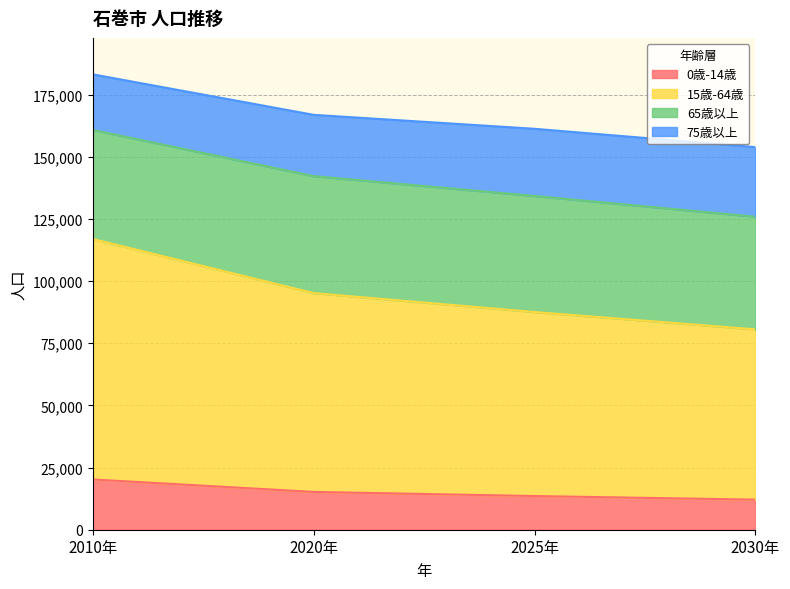

What is the highest value of the 0歳-14歳 series?

20219